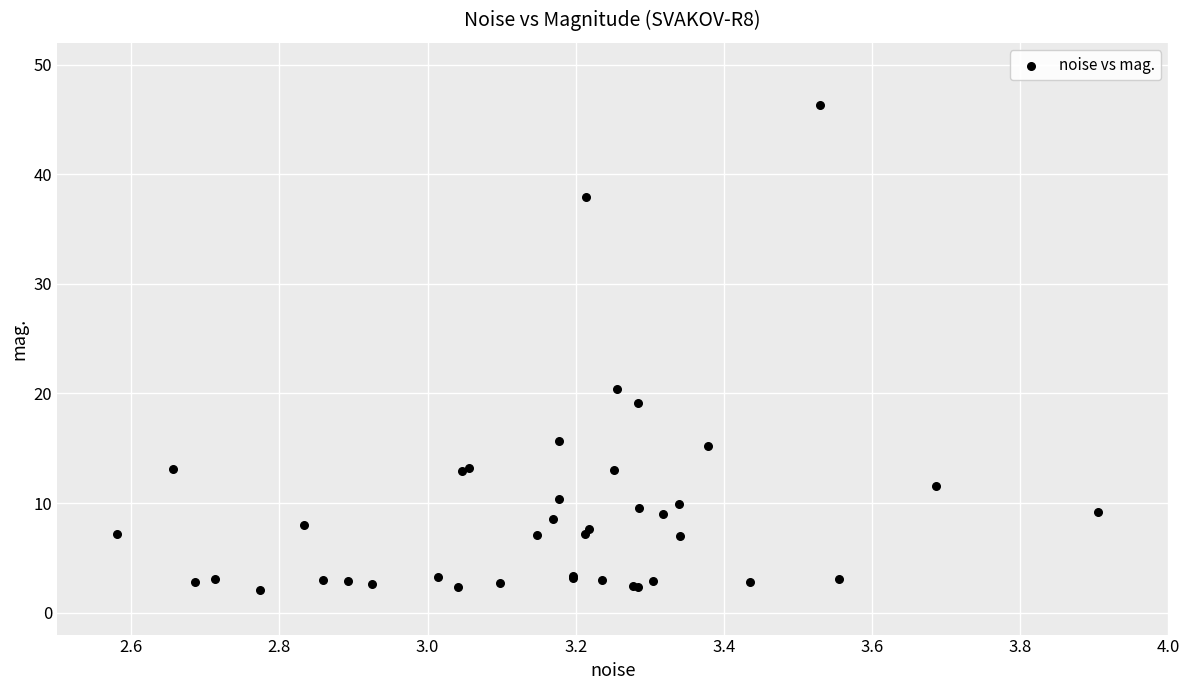

What Y value in the scatter plot is closest to 24?

20.4